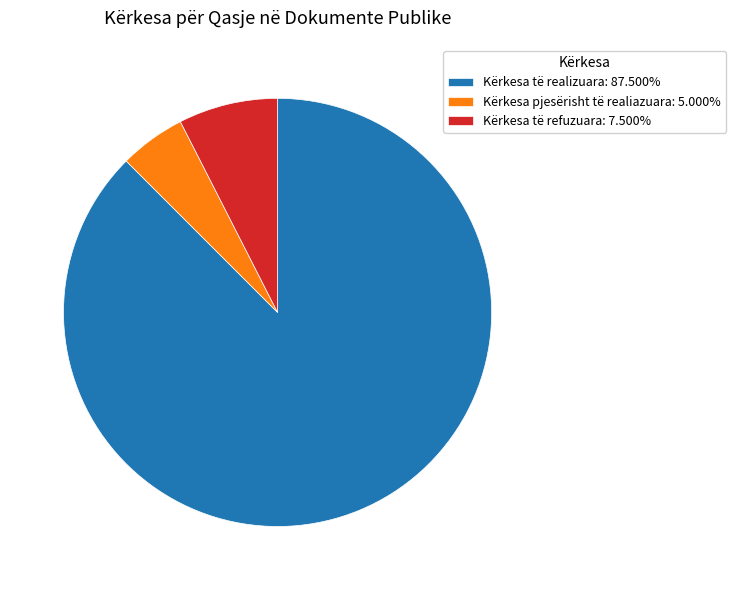

Do Kërkesa pjesërisht të realiazuara: 5.000% and Kërkesa të refuzuara: 7.500% together represent more than half of the pie?

No